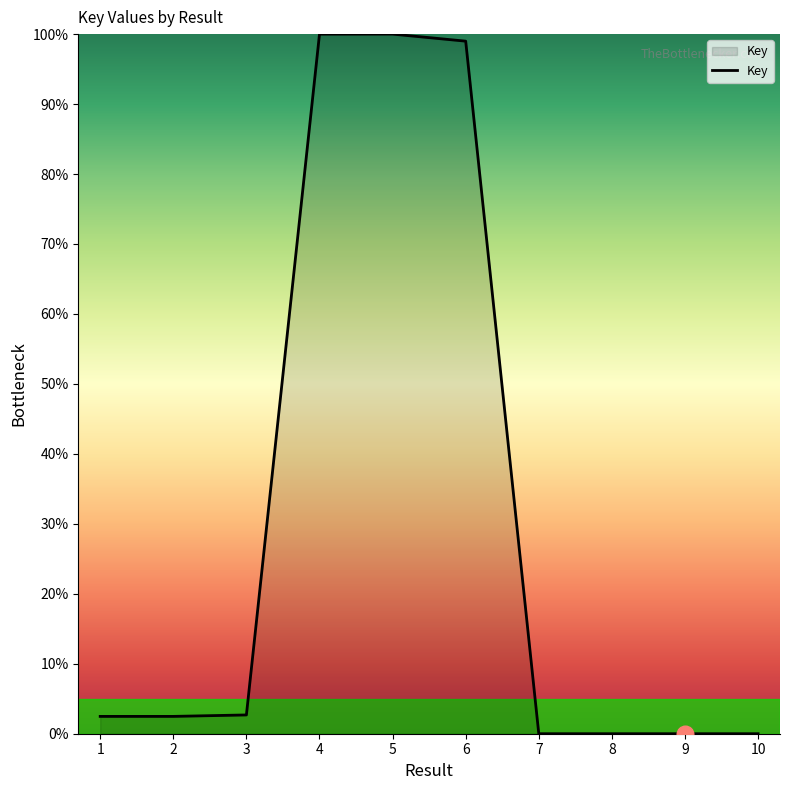

The value at 2 is 2.5. True or false?

True